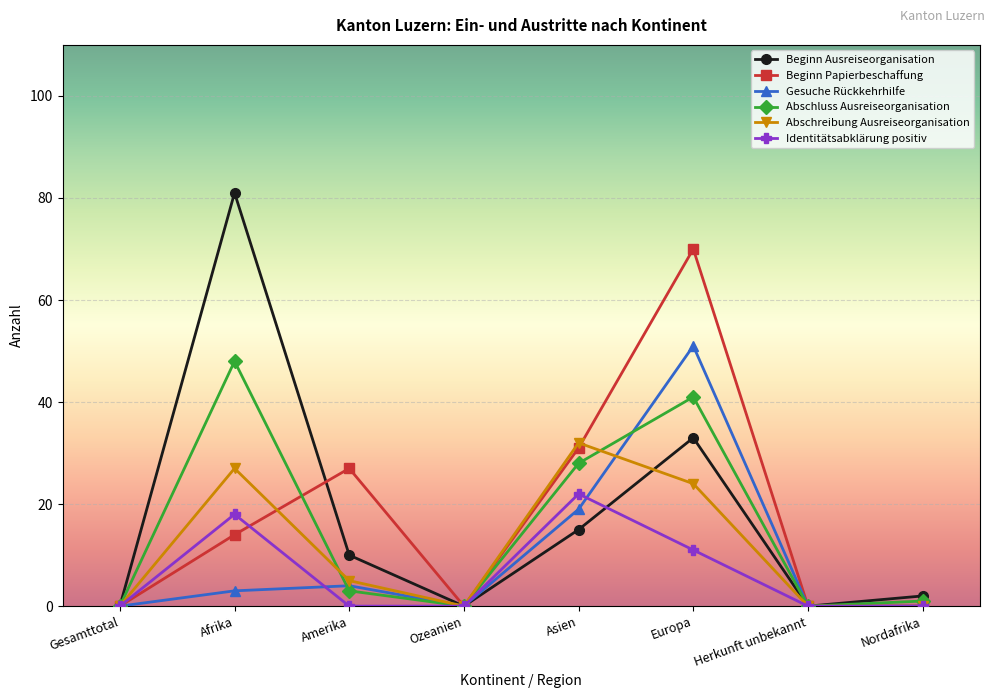

True or false: Abschluss Ausreiseorganisation has a value of 0 at Herkunft unbekannt.

True